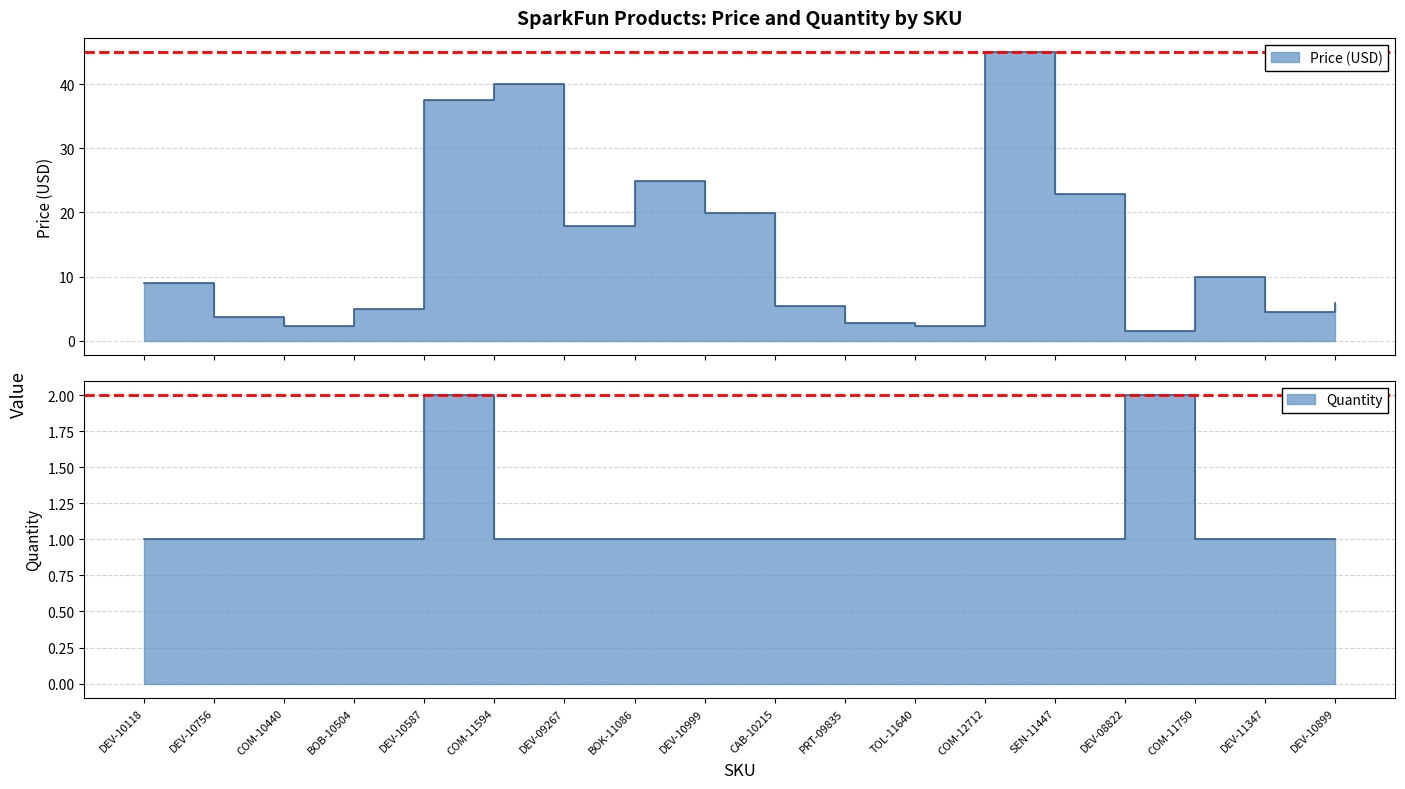

True or false: Quantity and Price (USD) cross at least once.

True